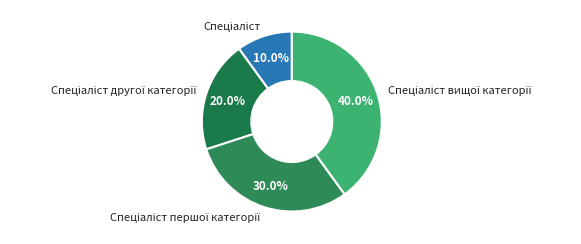

Is there a majority slice in this chart?

No